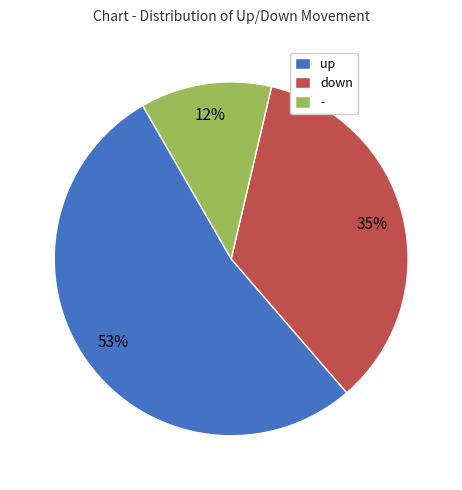

Does any single category account for the majority?

Yes